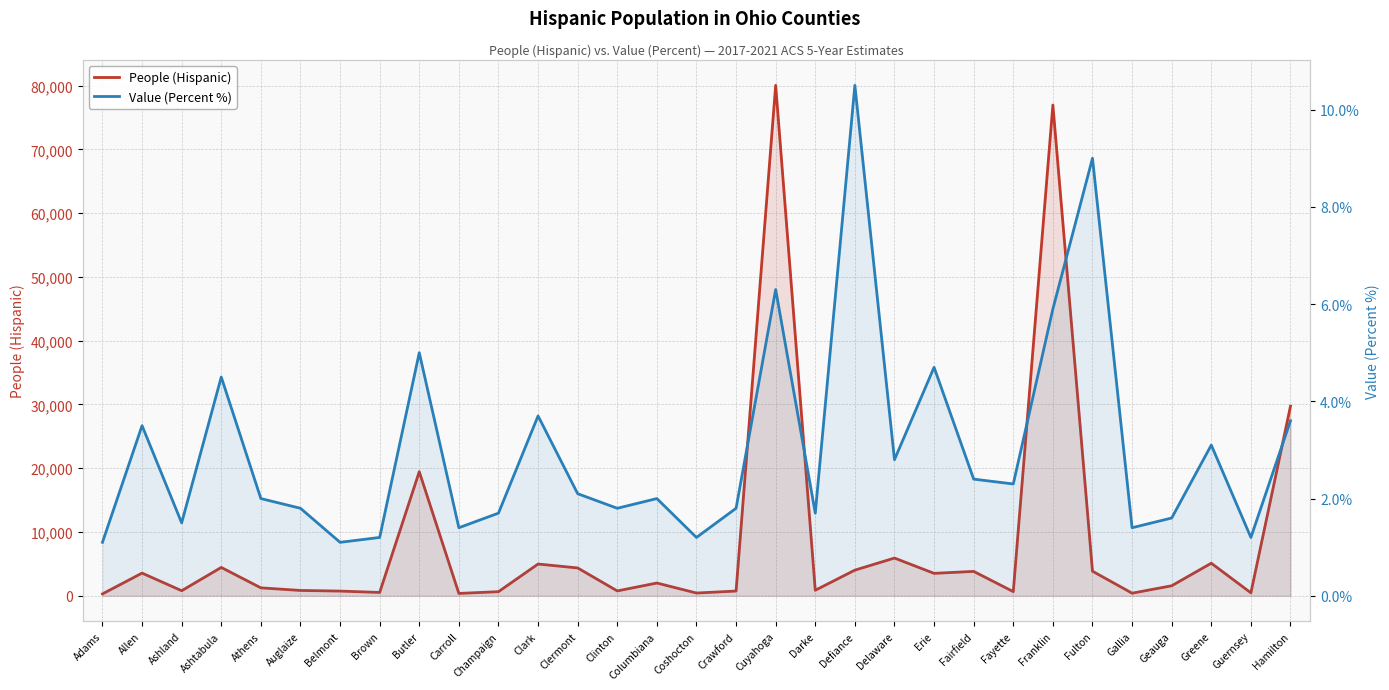

Reading right to left, what are all the values shown in this chart?

People (Hispanic): Hamilton=29734.0	Guernsey=462.0	Greene=5109.0	Geauga=1572.0	Gallia=408.0	Fulton=3857.0	Franklin=76968.0	Fayette=653.0	Fairfield=3826.0	Erie=3519.0	Delaware=5918.0	Defiance=4025.0	Darke=868.0	Cuyahoga=80052.0	Crawford=745.0	Coshocton=433.0	Columbiana=2003.0	Clinton=762.0	Clermont=4366.0	Clark=4981.0	Champaign=645.0	Carroll=370.0	Butler=19461.0	Brown=524.0	Belmont=738.0	Auglaize=838.0	Athens=1246.0	Ashtabula=4447.0	Ashland=795.0	Allen=3558.0	Adams=297.0
Value (Percent %): Hamilton=3.6	Guernsey=1.2	Greene=3.1	Geauga=1.6	Gallia=1.4	Fulton=9.0	Franklin=5.9	Fayette=2.3	Fairfield=2.4	Erie=4.7	Delaware=2.8	Defiance=10.5	Darke=1.7	Cuyahoga=6.3	Crawford=1.8	Coshocton=1.2	Columbiana=2.0	Clinton=1.8	Clermont=2.1	Clark=3.7	Champaign=1.7	Carroll=1.4	Butler=5.0	Brown=1.2	Belmont=1.1	Auglaize=1.8	Athens=2.0	Ashtabula=4.5	Ashland=1.5	Allen=3.5	Adams=1.1